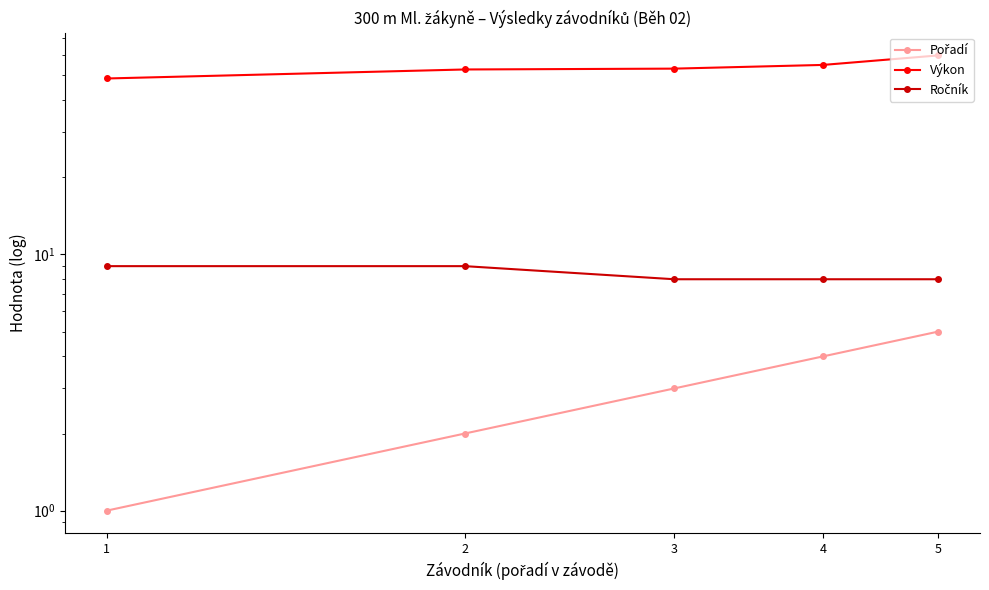

True or false: Výkon has more than 1 interior local peaks.

False